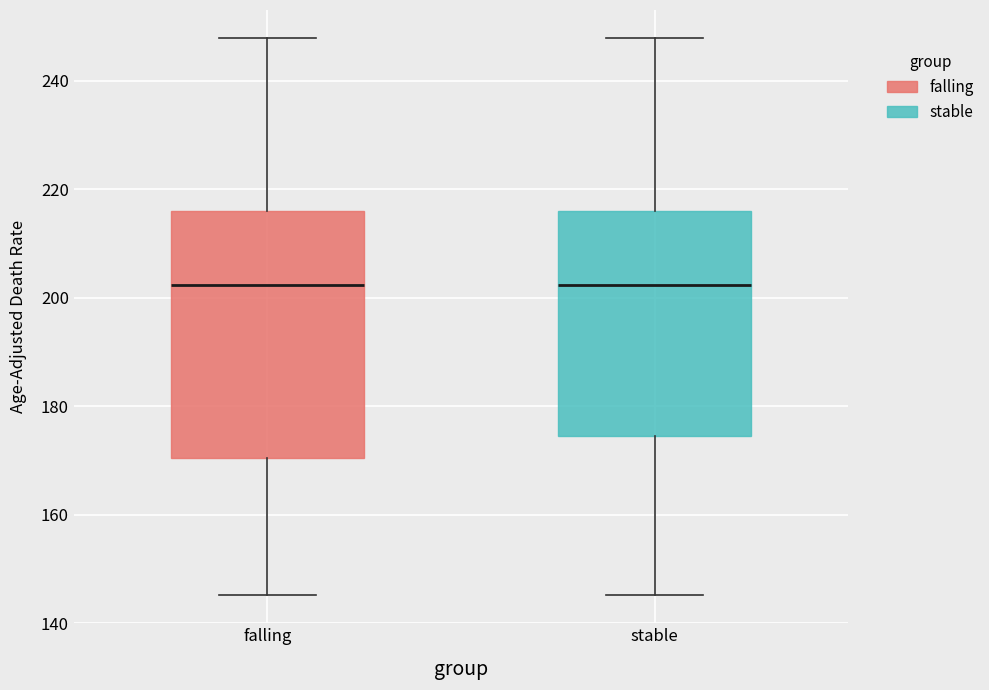

Where does the lower whisker of the box for falling end on the y-axis? The values are not printed on the chart, so give them approximately, as read against the axis.

146